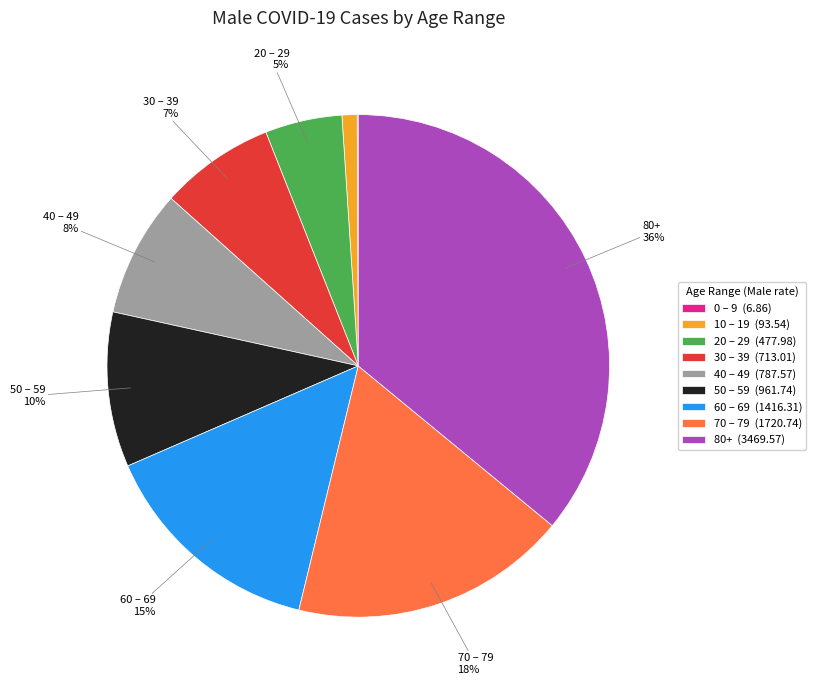

Is there a majority slice in this chart?

No